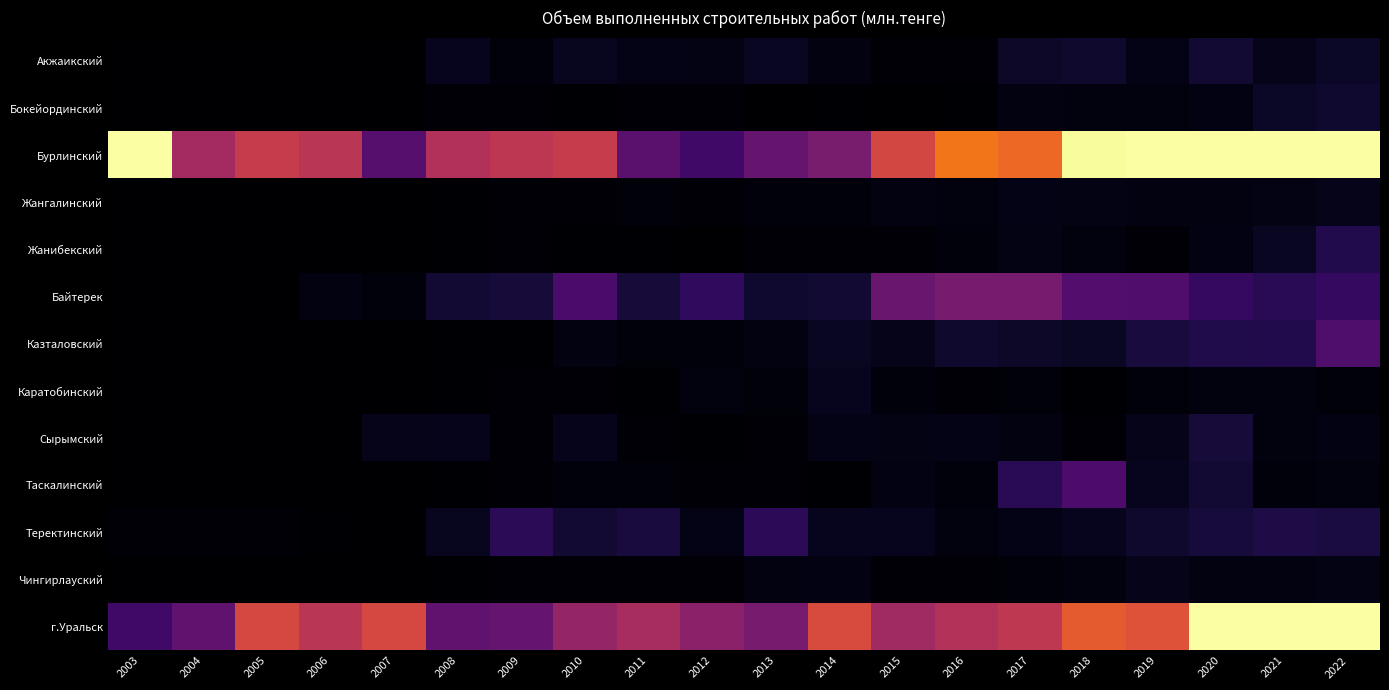

Reading left to right, extract all data points from this chart.

Акжаикский: 2003=33.5	2004=51.3	2005=57.7	2006=42.2	2007=60.8	2008=2873.1	2009=1224.6	2010=3072.2	2011=2390.6	2012=2065.5	2013=3354.9	2014=1703.6	2015=853.4	2016=695.2	2017=4036.7	2018=4377.8	2019=2321.3	2020=5066.9	2021=2408.7	2022=3862.2
Бокейординский: 2003=0.0	2004=0.0	2005=0.0	2006=0.0	2007=0.0	2008=612.6	2009=793.4	2010=388.0	2011=685.3	2012=556.7	2013=180.3	2014=353.8	2015=88.9	2016=227.9	2017=1548.6	2018=1466.1	2019=1373.4	2020=1919.9	2021=3797.4	2022=4782.2
Бурлинский: 2003=68213.9	2004=24550.4	2005=29584.5	2006=27736.5	2007=14075.4	2008=26431.3	2009=28291.6	2010=29563.9	2011=14469.3	2012=11283.9	2013=15963.5	2014=18529.9	2015=31626.5	2016=38880.4	2017=37040.5	2018=55254.2	2019=102259.8	2020=74348.4	2021=89932.5	2022=85771.2
Жангалинский: 2003=0.0	2004=0.0	2005=0.0	2006=0.0	2007=0.0	2008=381.9	2009=792.5	2010=859.0	2011=990.5	2012=870.5	2013=1268.5	2014=1202.4	2015=1676.7	2016=1519.1	2017=2387.8	2018=2072.2	2019=1701.8	2020=1613.9	2021=2079.8	2022=2417.5
Жанибекский: 2003=56.8	2004=18.9	2005=25.4	2006=62.7	2007=47.4	2008=293.7	2009=445.0	2010=232.0	2011=434.9	2012=117.5	2013=714.2	2014=619.4	2015=595.1	2016=1191.0	2017=2014.2	2018=1345.1	2019=688.0	2020=1831.1	2021=3480.6	2022=7314.3
Байтерек: 2003=119.7	2004=65.3	2005=51.5	2006=1646.7	2007=1193.4	2008=5075.0	2009=5615.7	2010=12391.9	2011=5499.9	2012=9067.1	2013=4787.1	2014=4910.5	2015=16430.3	2016=18328.3	2017=18400.4	2018=13687.7	2019=13270.1	2020=9611.3	2021=8110.6	2022=9583.5
Казталовский: 2003=17.5	2004=7.3	2005=23.1	2006=33.1	2007=0.0	2008=226.3	2009=348.0	2010=1524.5	2011=1058.7	2012=1072.1	2013=1626.3	2014=3468.6	2015=2416.2	2016=4482.3	2017=4079.8	2018=3665.1	2019=5908.6	2020=7077.5	2021=7347.5	2022=12945.1
Каратобинский: 2003=25.0	2004=10.1	2005=4.4	2006=18.4	2007=50.8	2008=328.4	2009=633.3	2010=705.2	2011=331.5	2012=1417.9	2013=900.5	2014=2904.0	2015=1257.0	2016=470.2	2017=879.8	2018=230.5	2019=876.5	2020=1321.4	2021=1346.8	2022=1070.1
Сырымский: 2003=0.8	2004=0.9	2005=28.7	2006=43.0	2007=2538.8	2008=2670.5	2009=762.5	2010=2651.4	2011=554.7	2012=331.7	2013=693.4	2014=2193.2	2015=2040.8	2016=2313.3	2017=1732.2	2018=841.0	2019=2559.8	2020=5514.2	2021=1384.2	2022=1832.5
Таскалинский: 2003=22.0	2004=16.3	2005=119.0	2006=21.9	2007=170.1	2008=236.8	2009=602.0	2010=1243.7	2011=978.0	2012=633.1	2013=483.3	2014=435.0	2015=1816.2	2016=1255.4	2017=8158.8	2018=12841.4	2019=3047.6	2020=4962.4	2021=1205.0	2022=1424.7
Теректинский: 2003=440.0	2004=530.9	2005=711.6	2006=411.6	2007=56.9	2008=3090.5	2009=8311.0	2010=5062.3	2011=6050.0	2012=2370.8	2013=8613.4	2014=2838.7	2015=2955.6	2016=1340.0	2017=2355.1	2018=2972.7	2019=4519.0	2020=5677.1	2021=6658.3	2022=6165.7
Чингирлауский: 2003=0.8	2004=1.7	2005=20.0	2006=15.0	2007=37.4	2008=370.1	2009=696.3	2010=659.1	2011=644.6	2012=601.0	2013=1573.5	2014=1926.6	2015=783.9	2016=654.2	2017=914.5	2018=1437.9	2019=2509.9	2020=1556.7	2021=1596.3	2022=2050.8
г.Уральск: 2003=11286.3	2004=15217.9	2005=31983.7	2006=27800.0	2007=31999.7	2008=15423.7	2009=15976.9	2010=22423.3	2011=25082.2	2012=21308.4	2013=18307.6	2014=32491.2	2015=24031.2	2016=26636.3	2017=28330.2	2018=35101.5	2019=33677.3	2020=57317.6	2021=69061.7	2022=81067.0